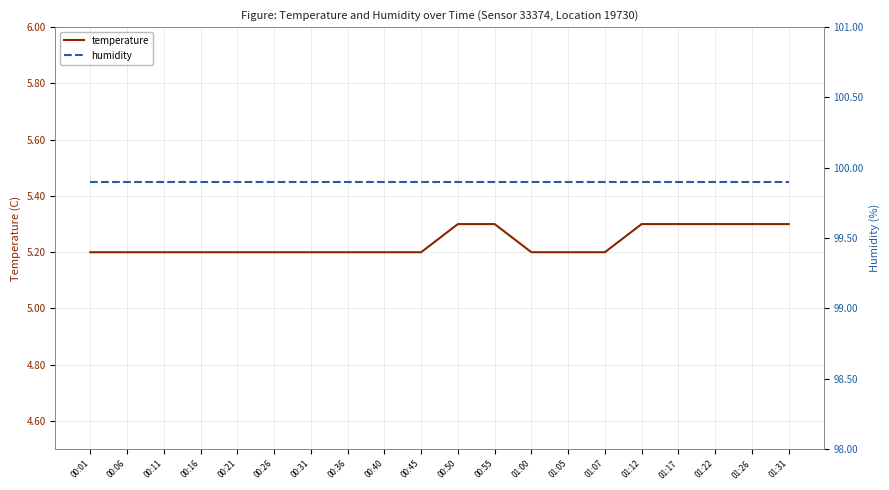

Is this an area chart (filled region under the line)?

No